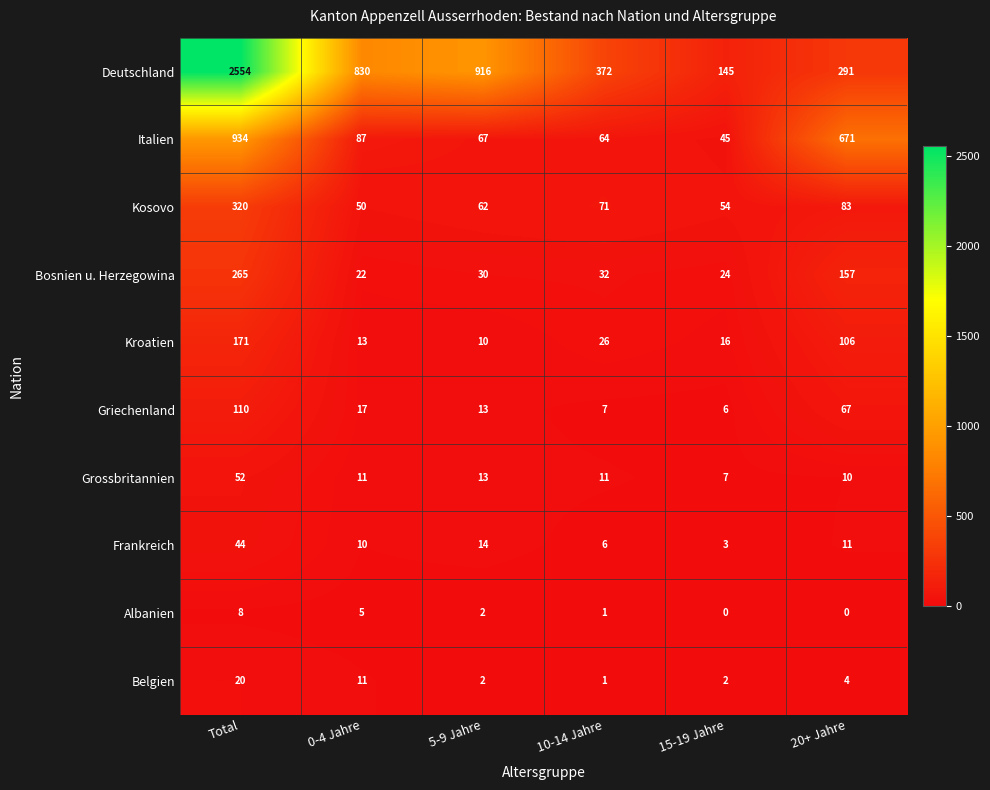

What is the average value of the Italien series?

311